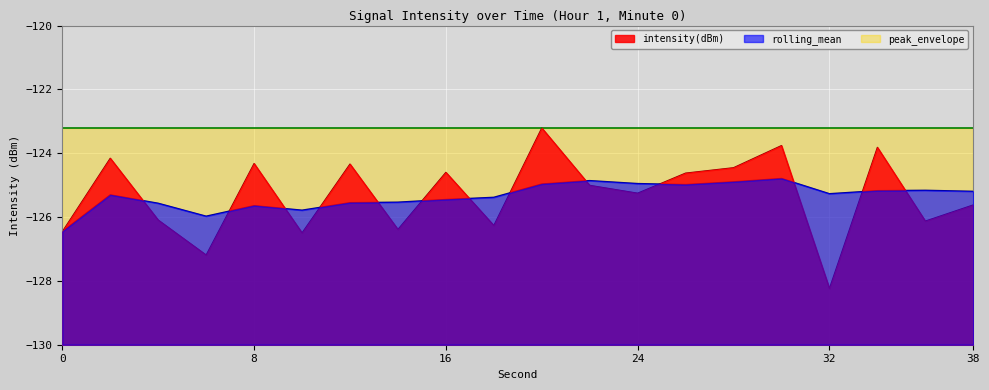

What is the lowest value of the rolling_mean series?

-126.5